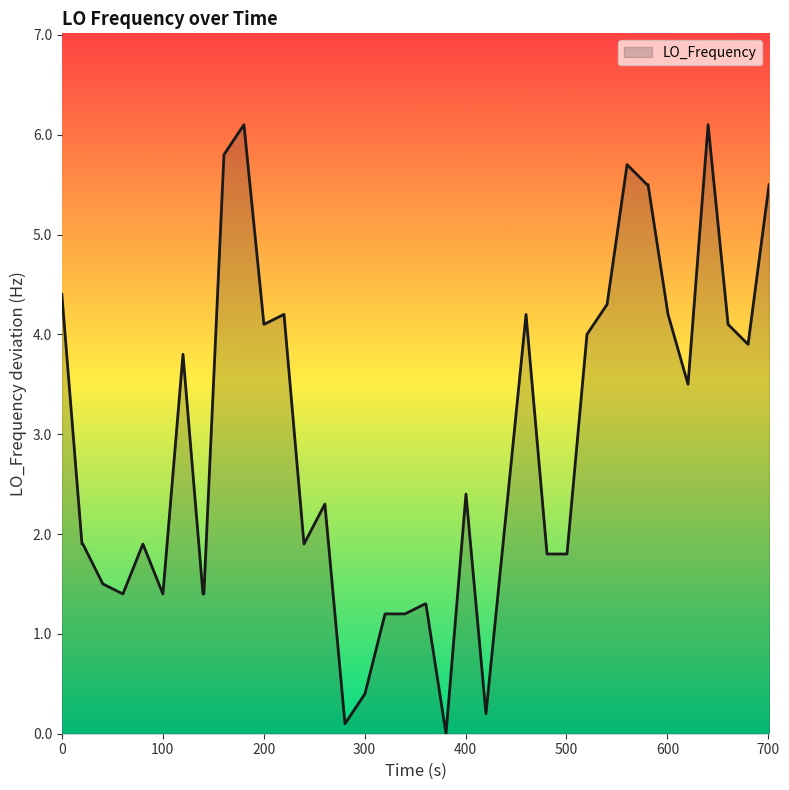

What is the difference between the maximum and minimum values?

6.1